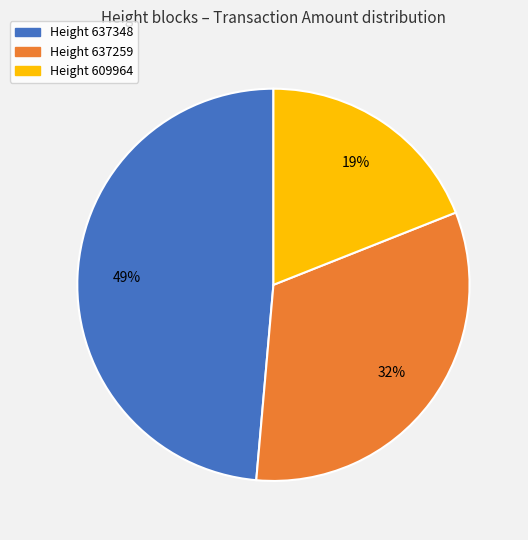

The Height 609964 slice represents 19% of the pie. True or false?

True